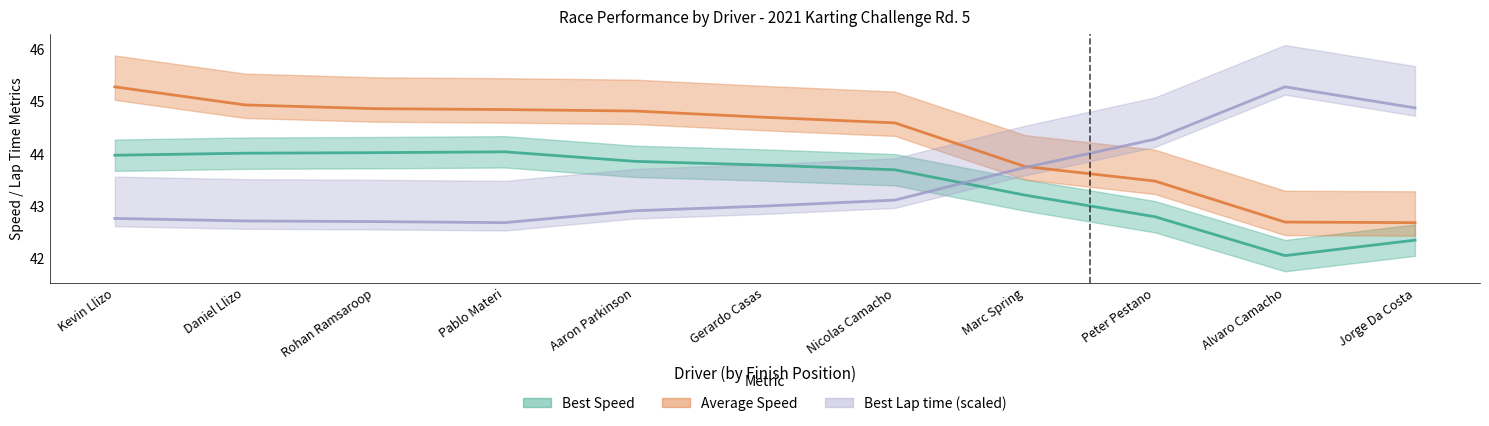

How many times do Best Speed and Best Lap time cross each other?

1